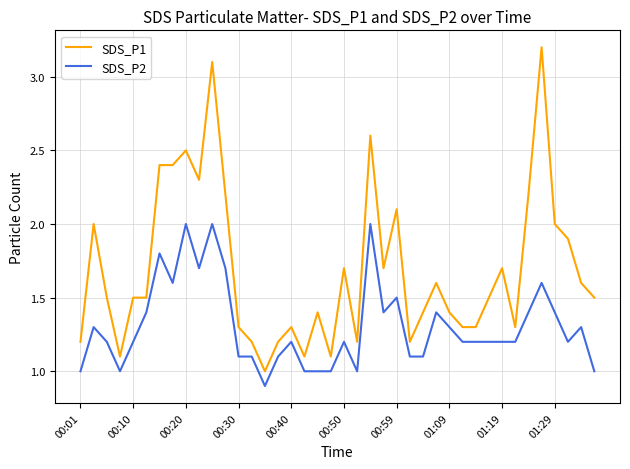

List the series in order of their overall mean, lowest first.

SDS_P2, SDS_P1